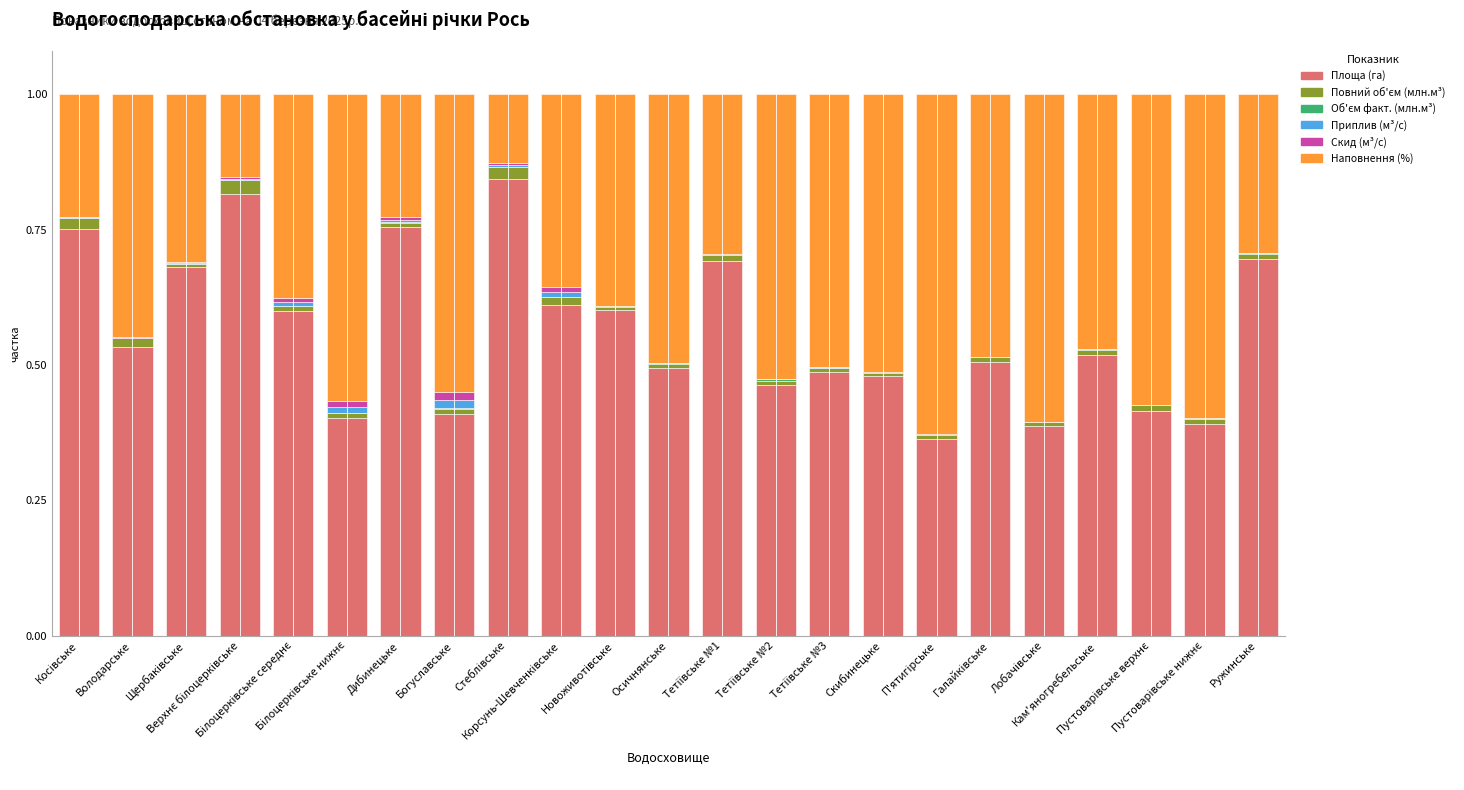

What is the sum of all Площа (га) values?

12.9